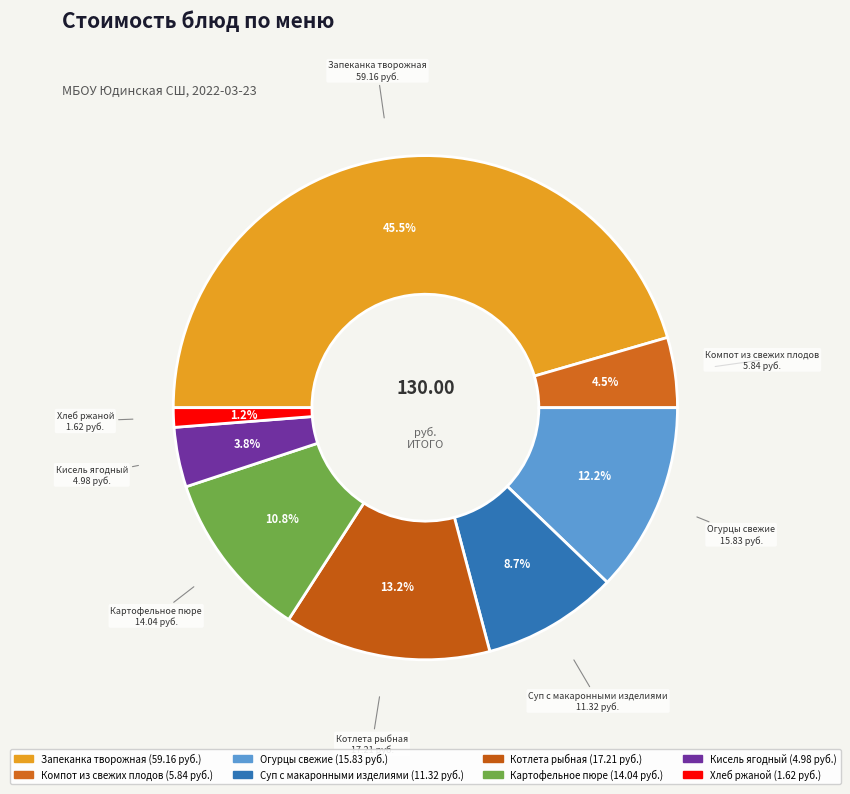

Approximately how many times larger is the value at Картофельное пюре compared to Кисель ягодный?

2.8